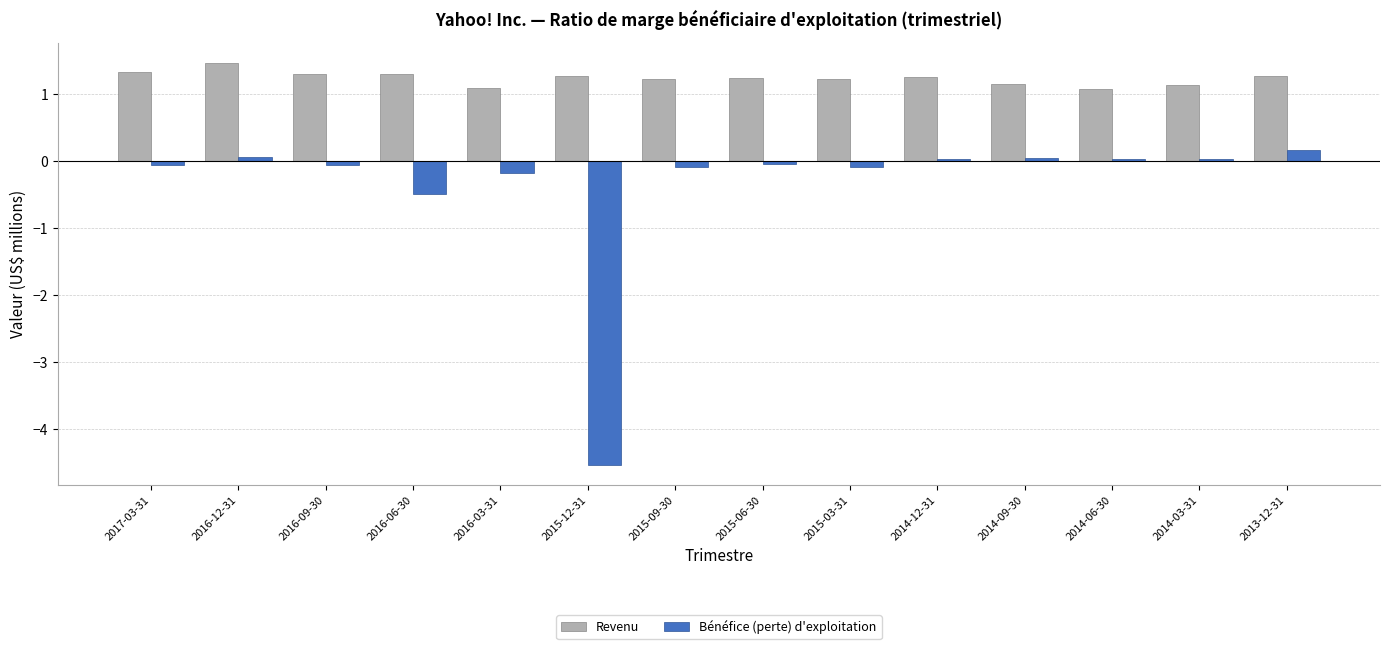

What is the difference between the highest and lowest values at 2016-12-31?

1.4